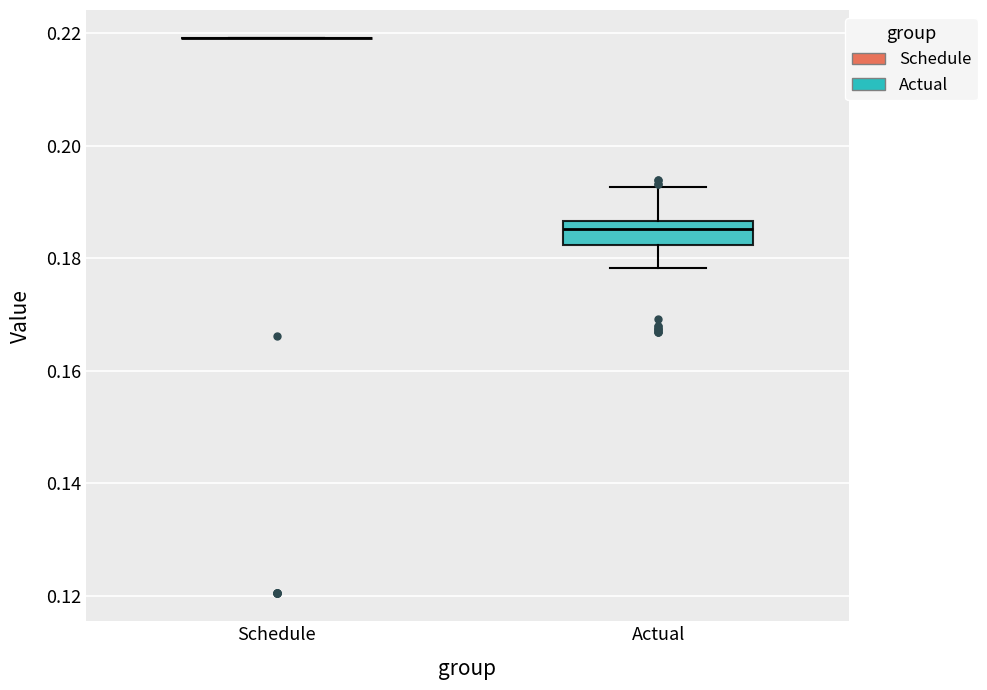

Where is the upper edge of the box for Actual on the y-axis? The values are not printed on the chart, so give them approximately, as read against the axis.

0.186